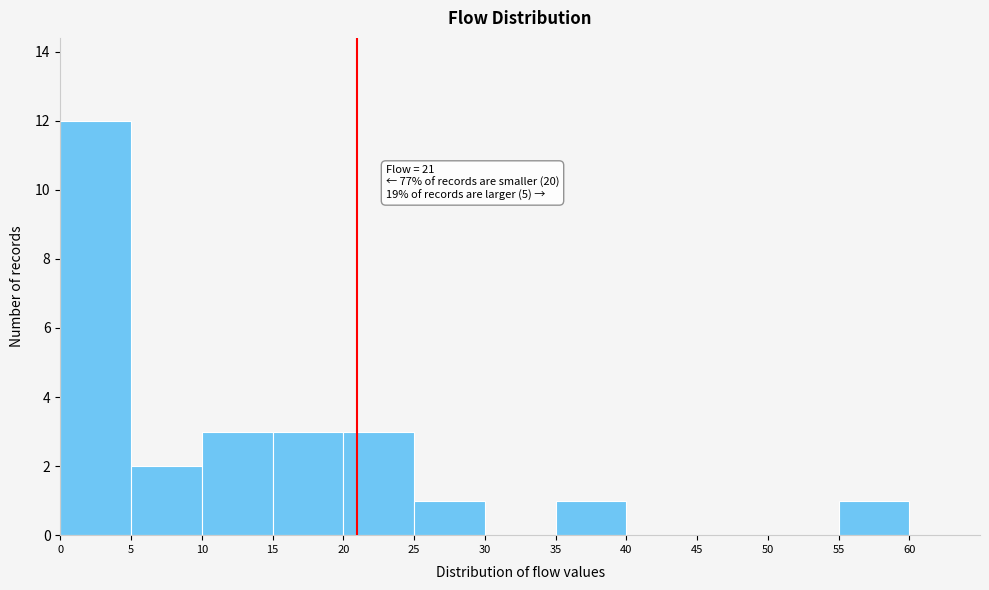

Over which range of the x-axis is the bar tallest?

0 to 5